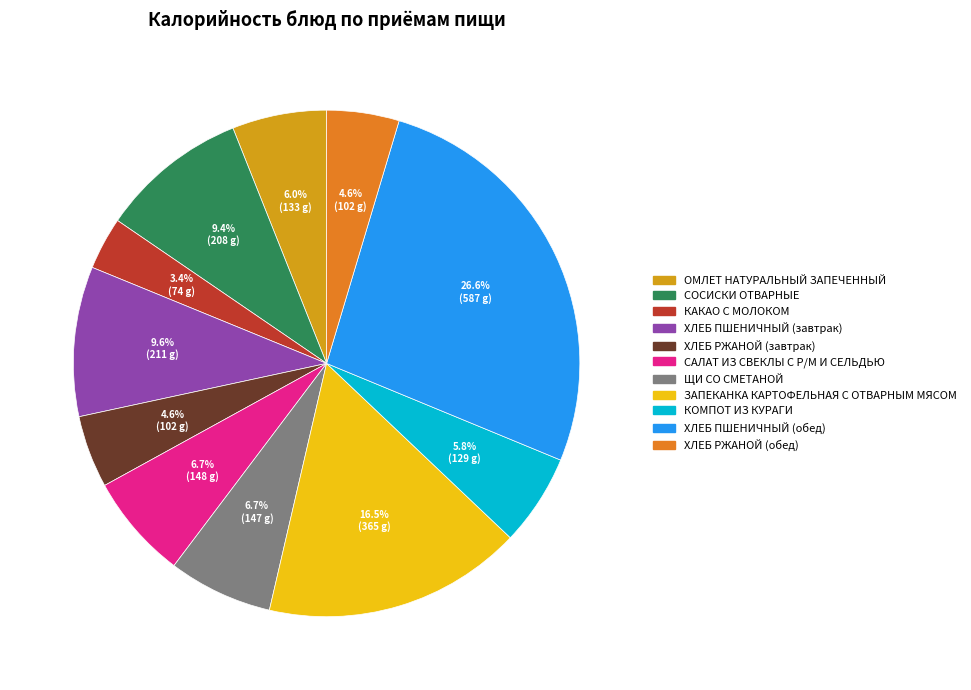

To the nearest percent, what portion does ЩИ СО СМЕТАНОЙ represent?

7%